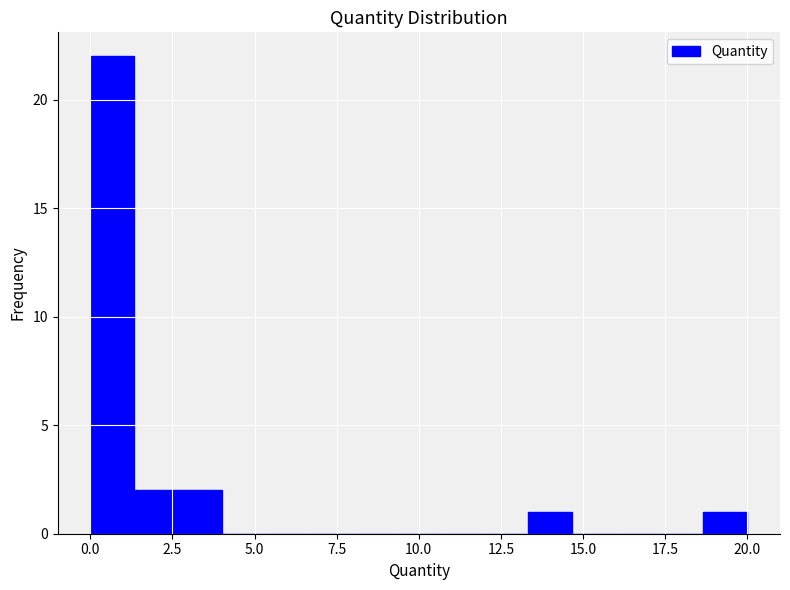

Around what value on the x-axis is the tallest bar? Give the approximate position of its centre, as read against the axis.

0.5